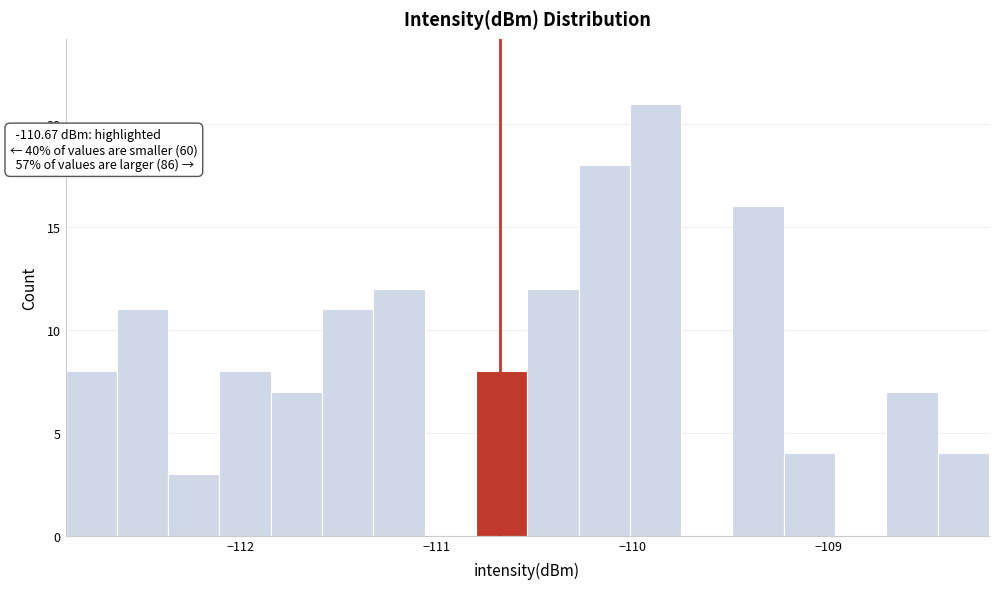

Read against the x-axis, roughly where is the centre of the tallest bar?

-109.9